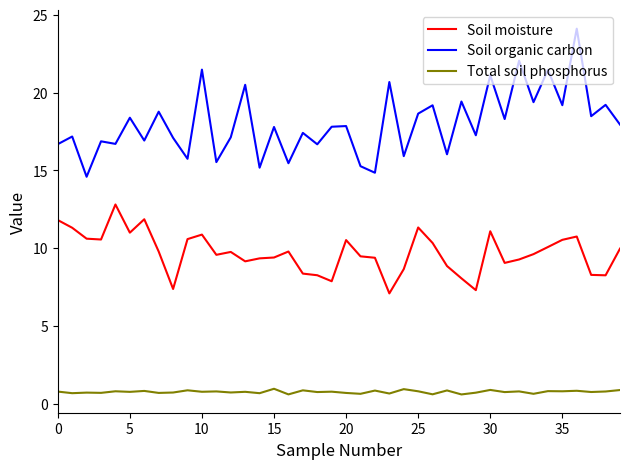

Rank the series by their average value, from lowest to highest.

Total soil phosphorus, Soil moisture, Soil organic carbon